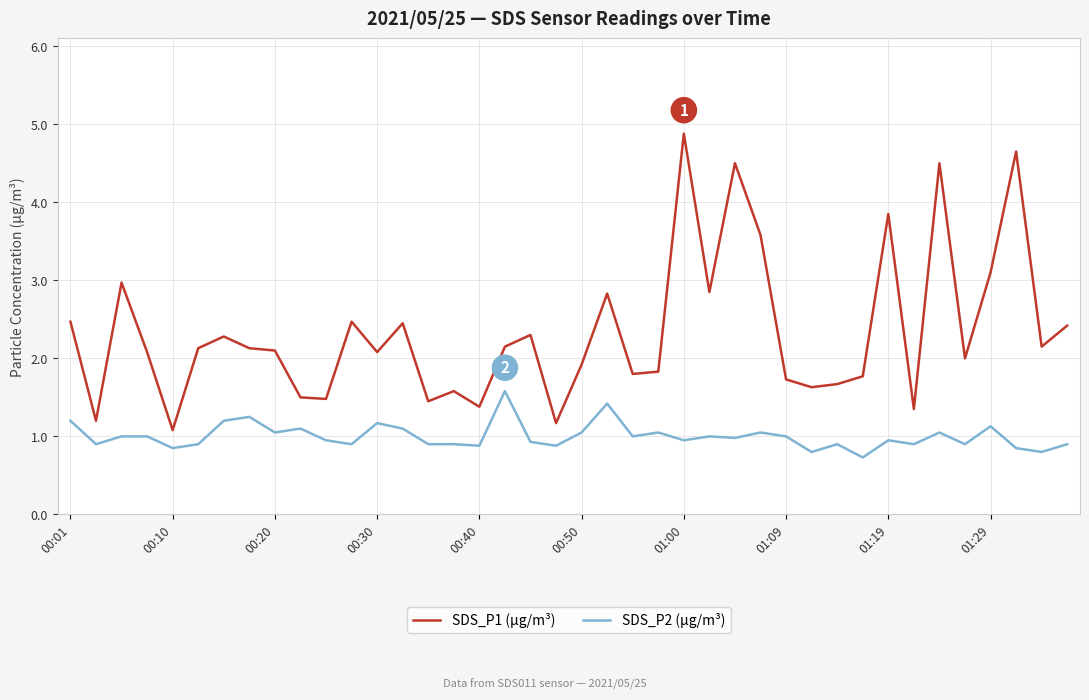

Is this an area chart (filled region under the line)?

No